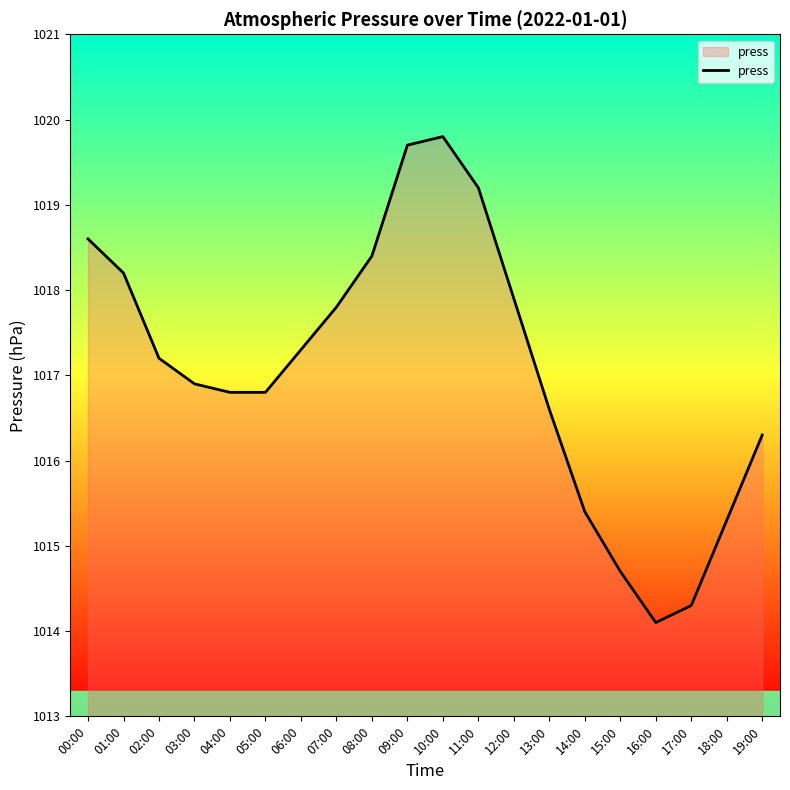

Reading right to left, what are all the values shown in this chart?

19:00=1016.3	18:00=1015.3	17:00=1014.3	16:00=1014.1	15:00=1014.7	14:00=1015.4	13:00=1016.6	12:00=1017.9	11:00=1019.2	10:00=1019.8	09:00=1019.7	08:00=1018.4	07:00=1017.8	06:00=1017.3	05:00=1016.8	04:00=1016.8	03:00=1016.9	02:00=1017.2	01:00=1018.2	00:00=1018.6